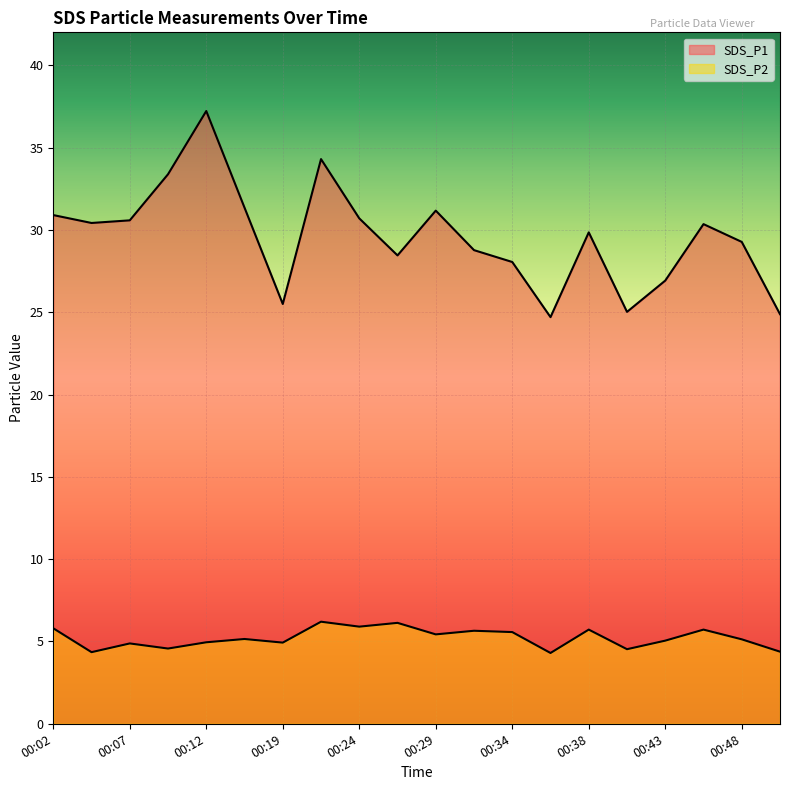

What is the difference between the maximum and minimum values in the SDS_P2 series?

1.9